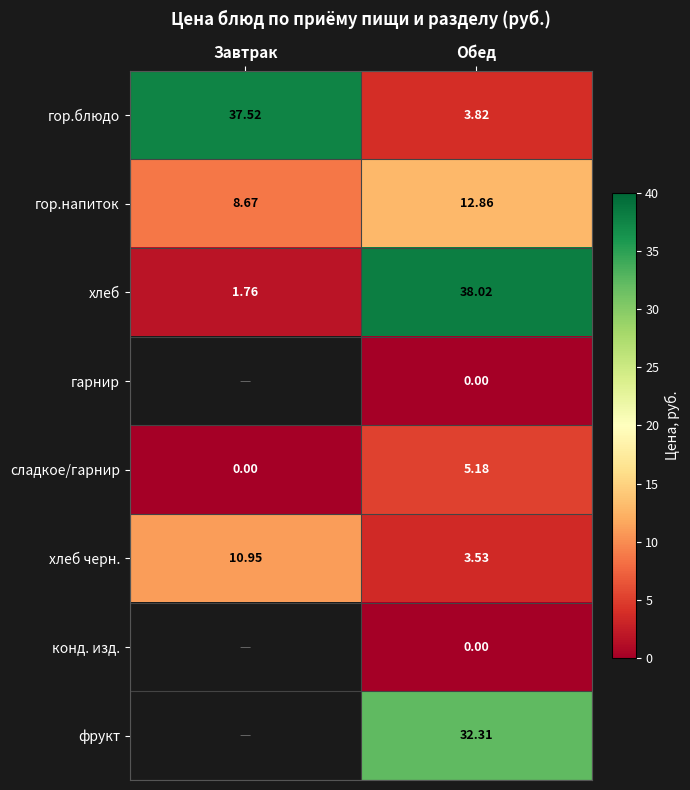

List the labels in order of хлеб черн. value, smallest first.

Обед, Завтрак